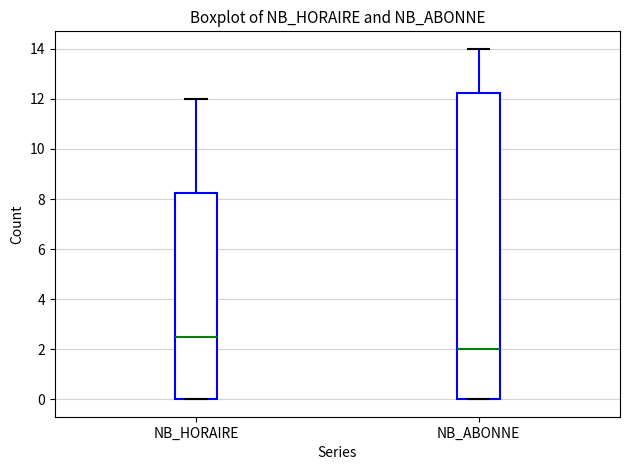

Which box is the tallest, from its lower edge to its upper edge?

NB_ABONNE